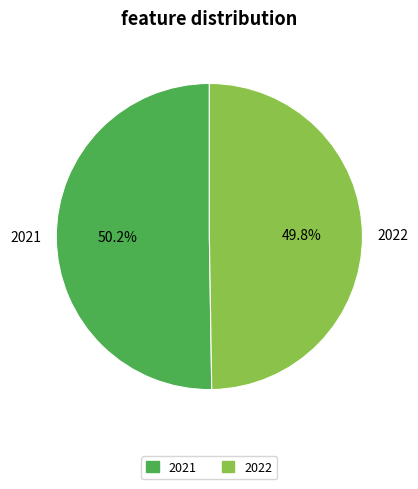

To the nearest percent, what is the combined percentage of 2021 and 2022?

100%